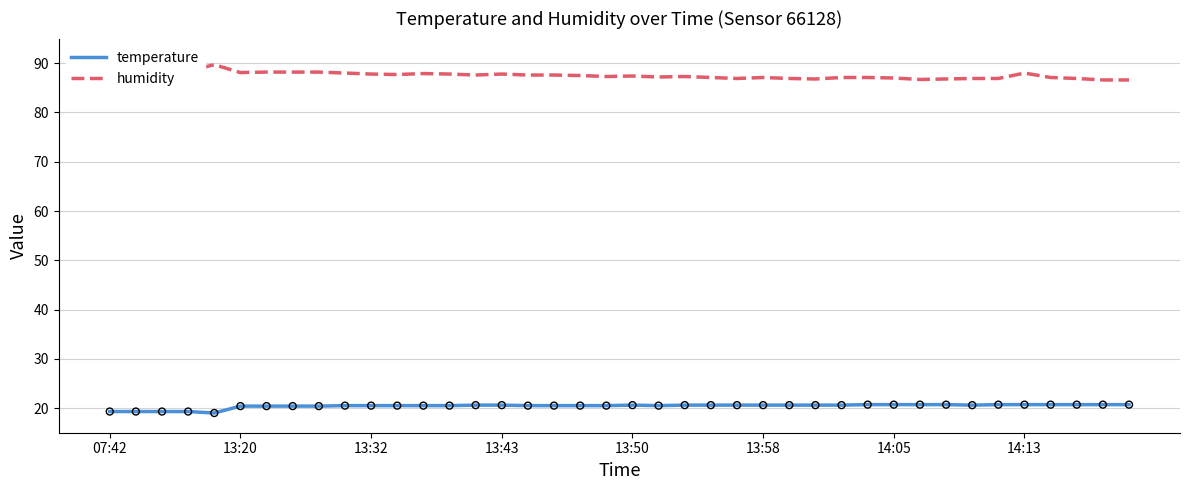

What are all the series names shown in the legend?

temperature, humidity